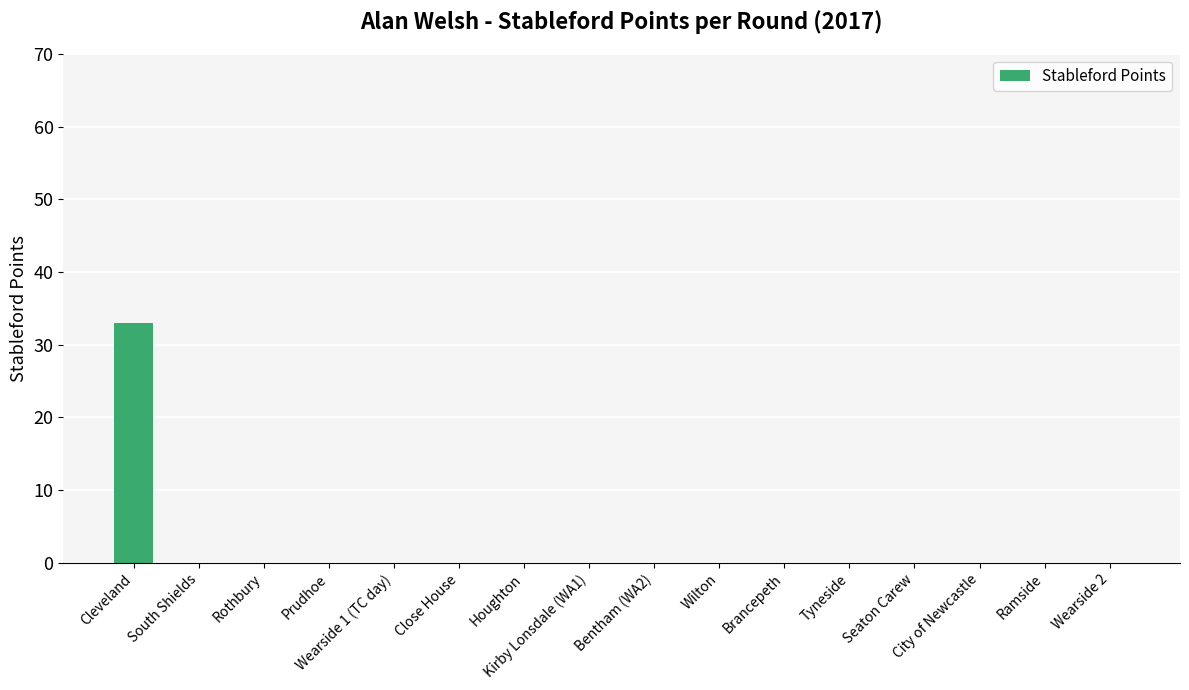

What is the sum of all values?

33